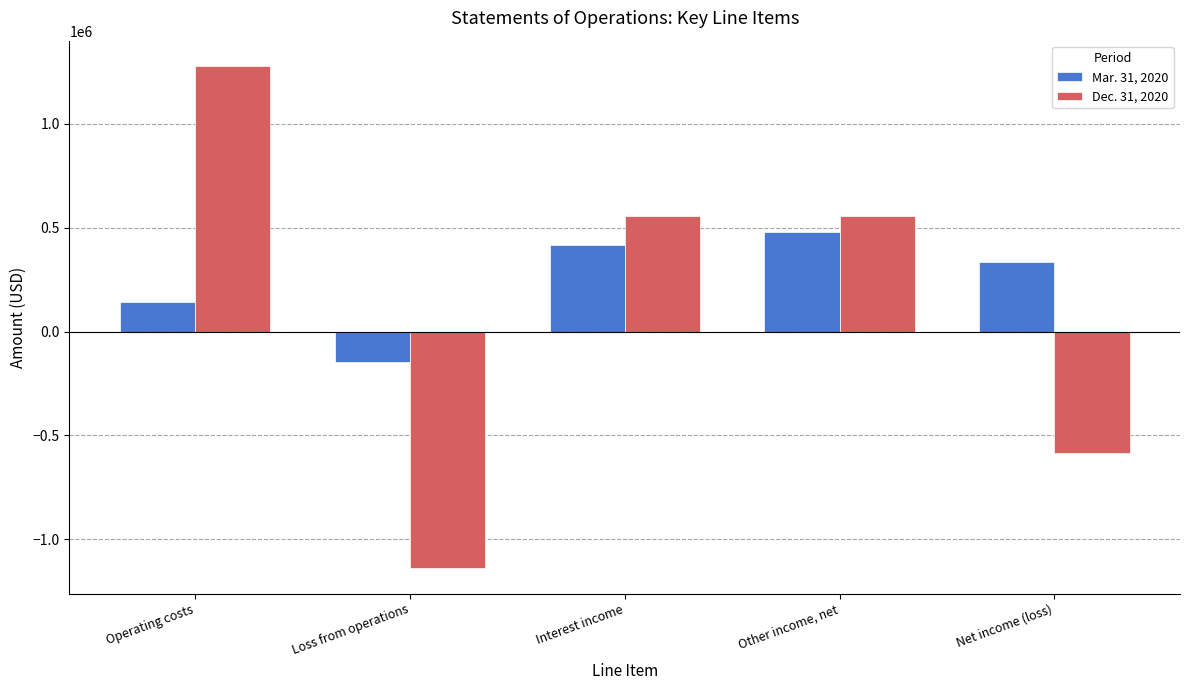

Are the bars horizontal?

No